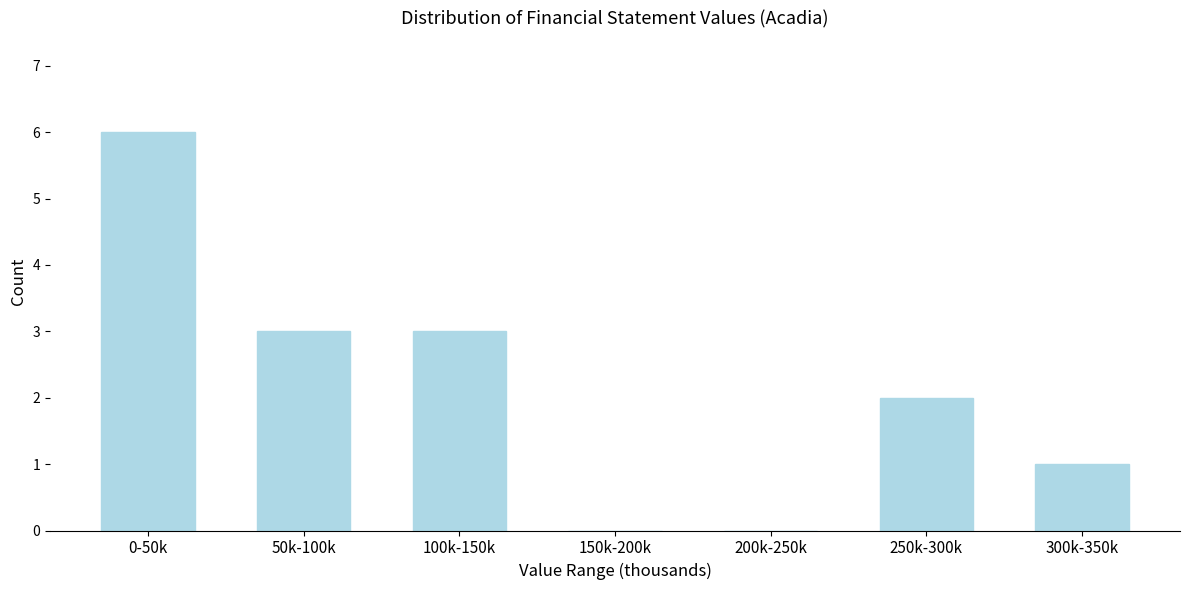

Reading left to right, transcribe all the data shown in this chart.

0-50k=6	50k-100k=3	100k-150k=3	150k-200k=0	200k-250k=0	250k-300k=2	300k-350k=1